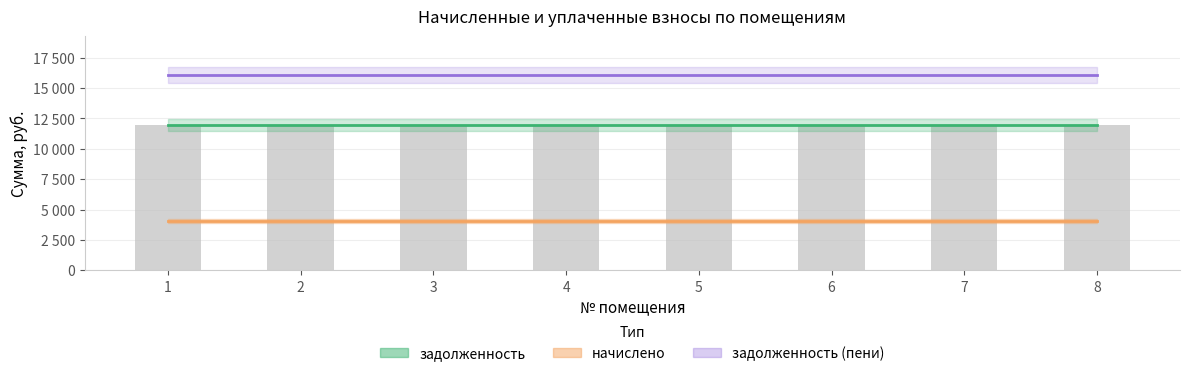

Rank the series by their average value, from lowest to highest.

начислено, задолженность, задолженность (пени)